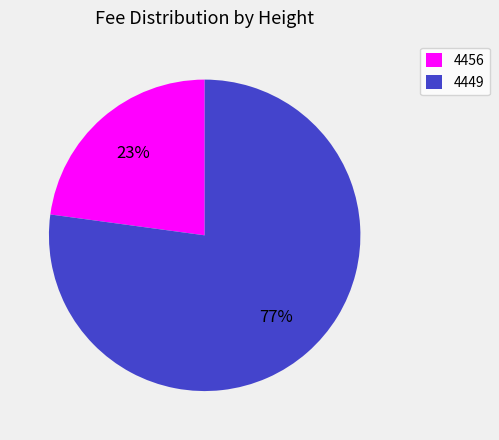

To the nearest percent, what percentage of the pie is 4456?

23%